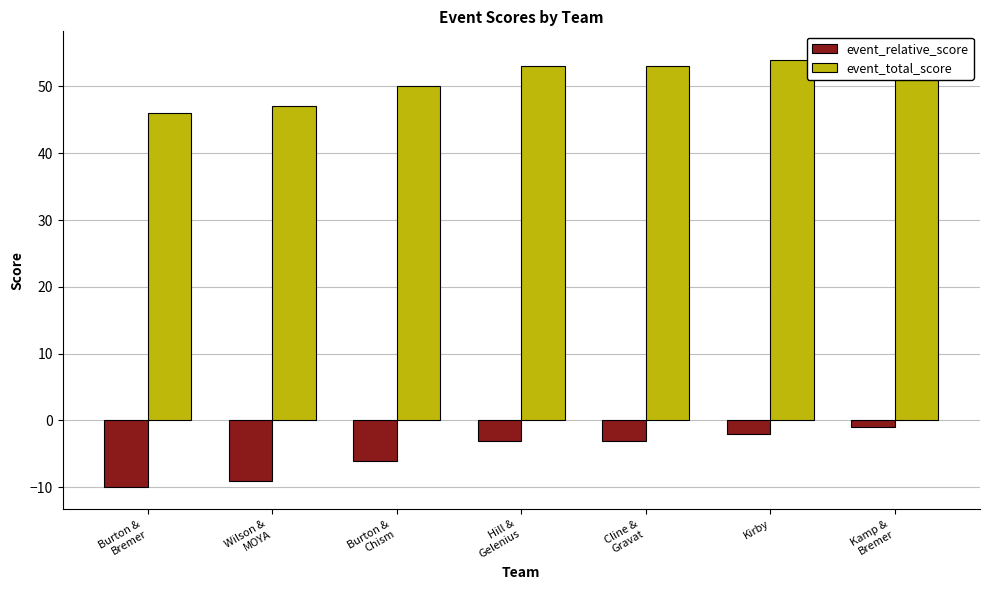

At which label does event_total_score reach its peak?

Kamp &
Bremer